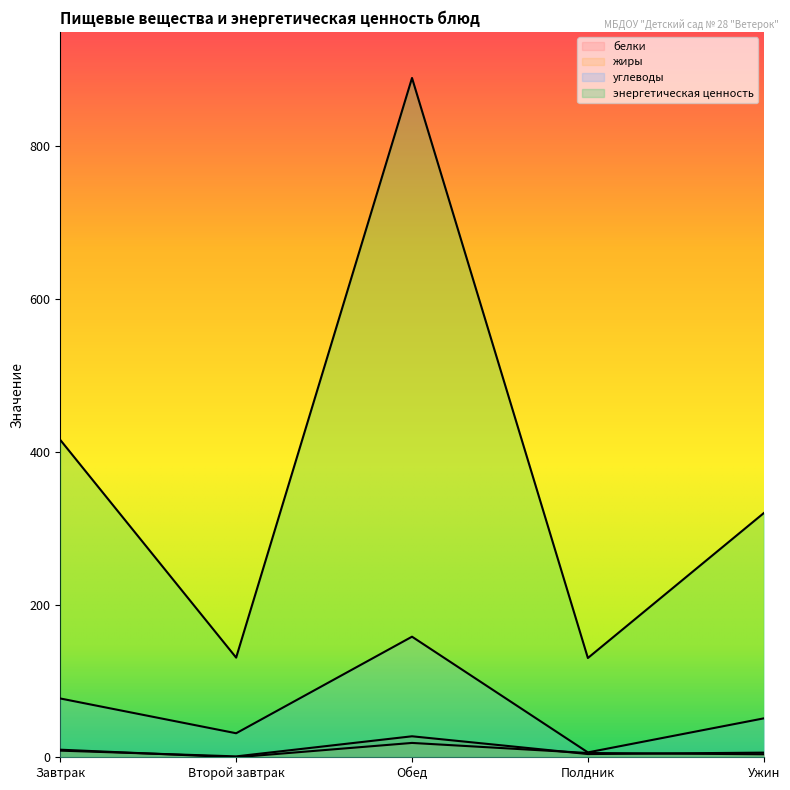

How many interior local valleys does the углеводы series have?

2